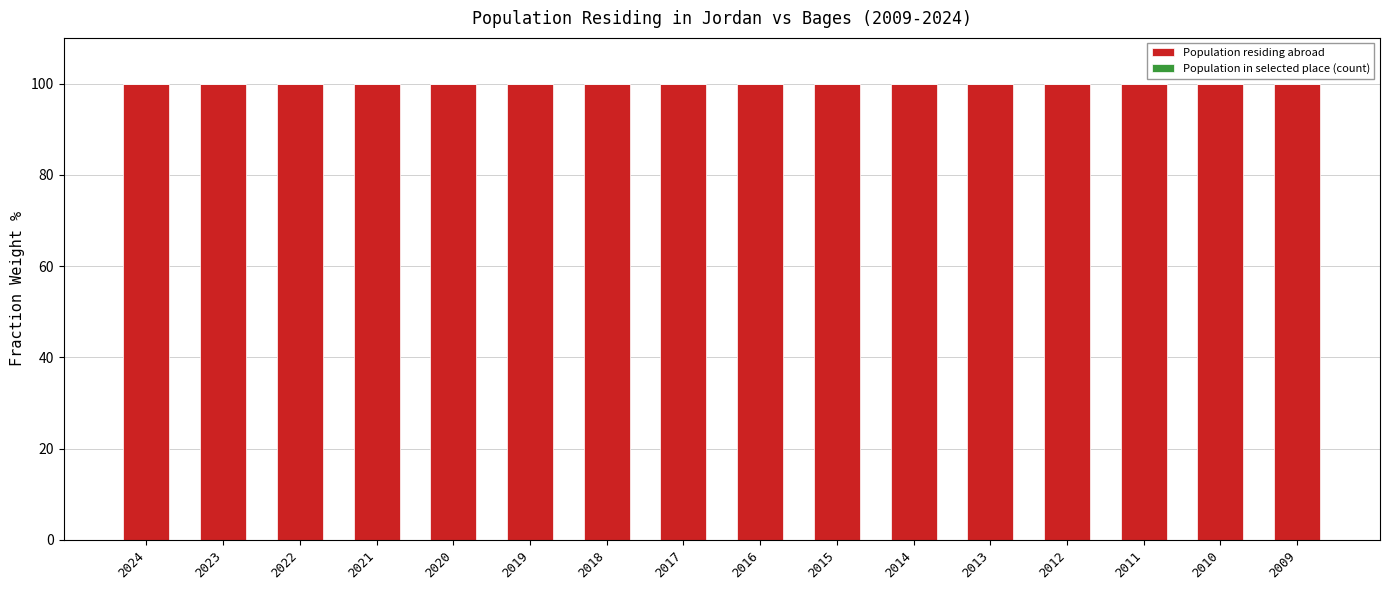

The value of Population residing abroad at 2021 is 99.9. True or false?

True